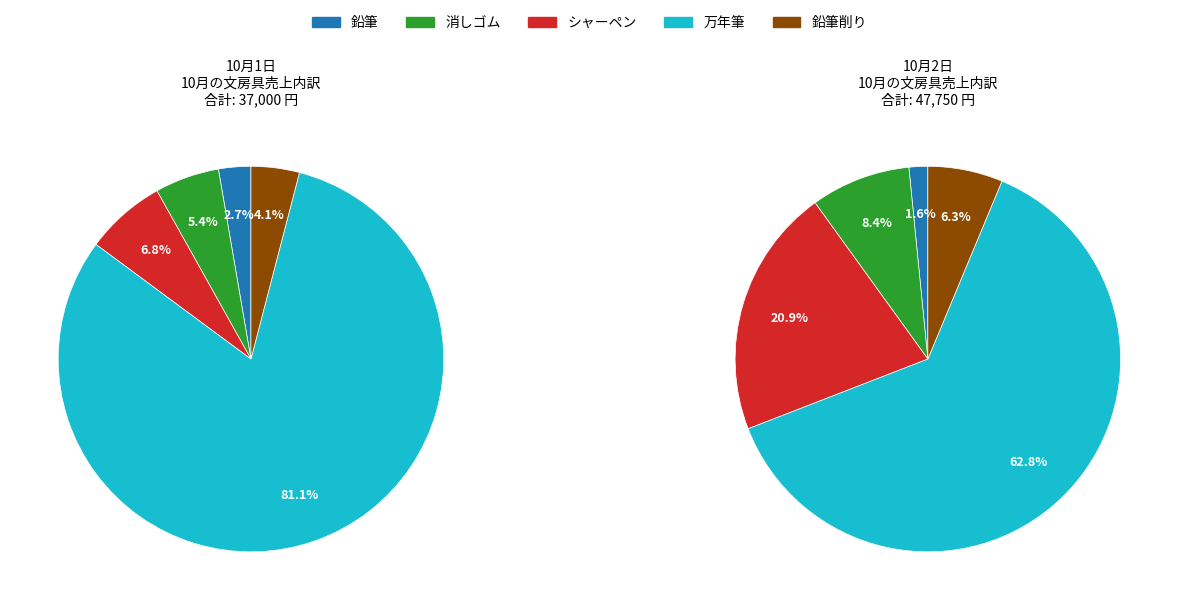

Do 鉛筆 and 鉛筆削り together represent more than half of the pie?

No